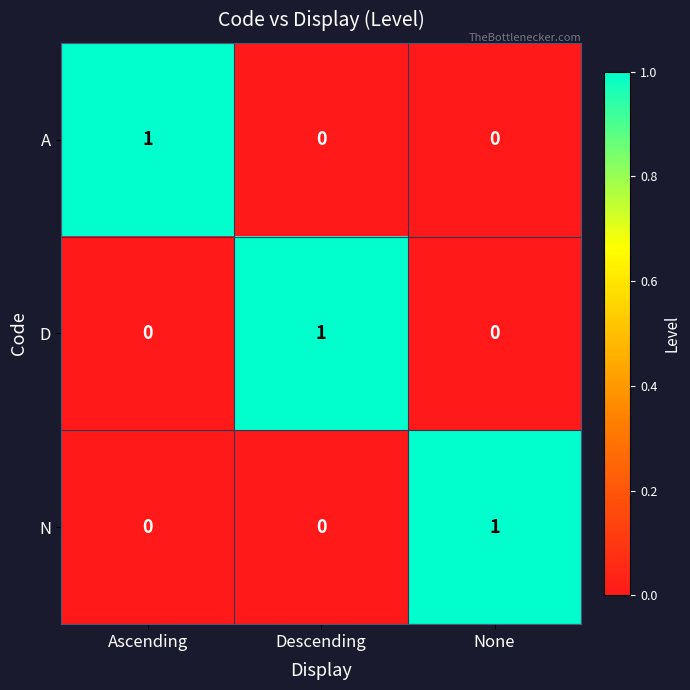

Is it true that A equals 0 at Ascending?

False